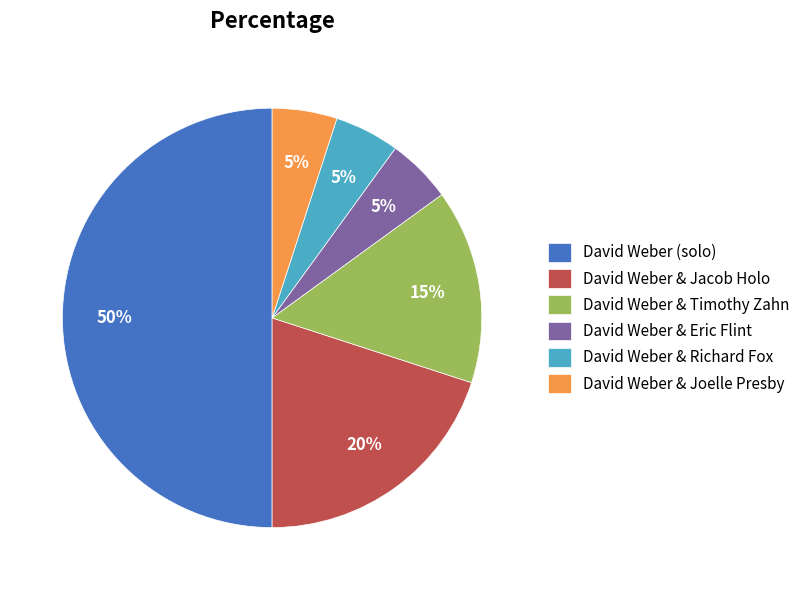

To the nearest percent, what is the difference between the largest and smallest slice percentages?

45%